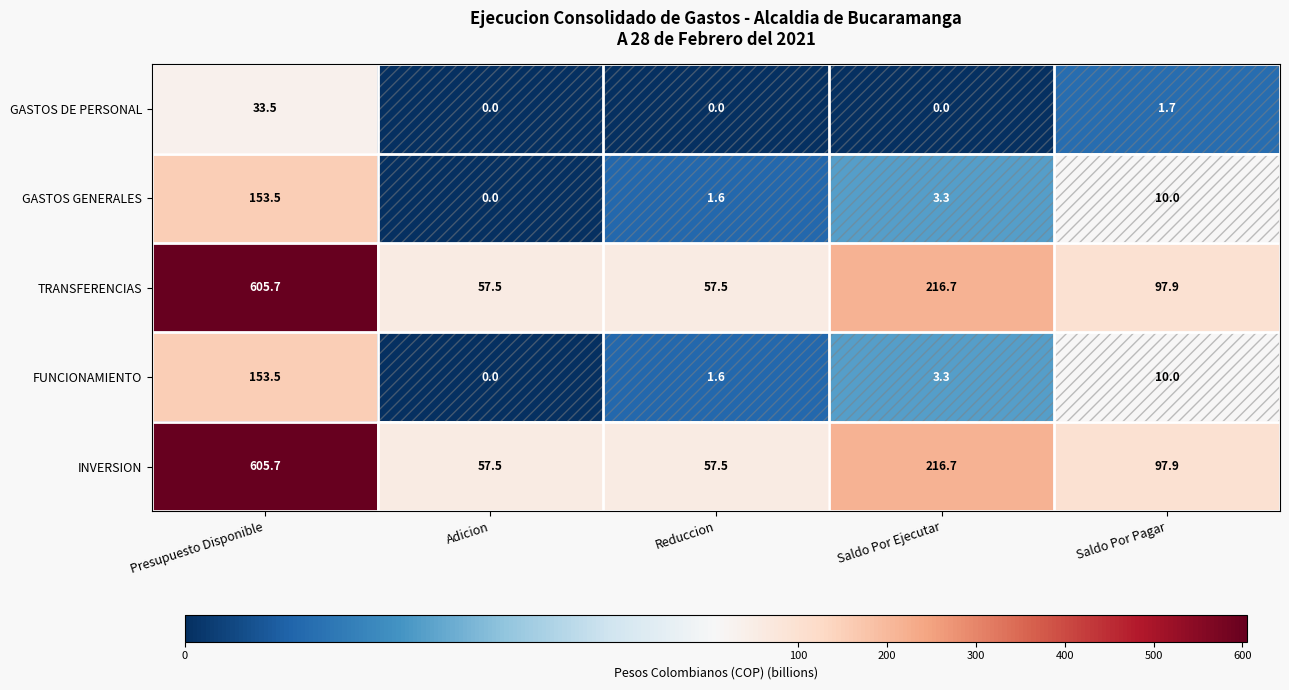

What is the spread (max minus min) of values at Saldo Por Pagar?

96.2